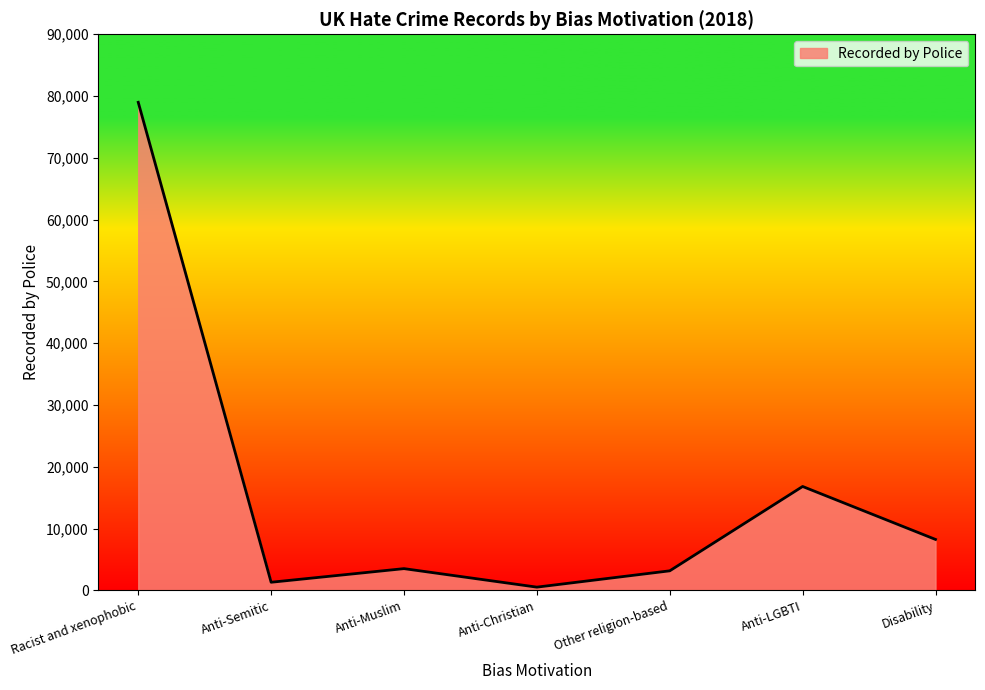

At which category does the data reach its first local peak?

Anti-Muslim